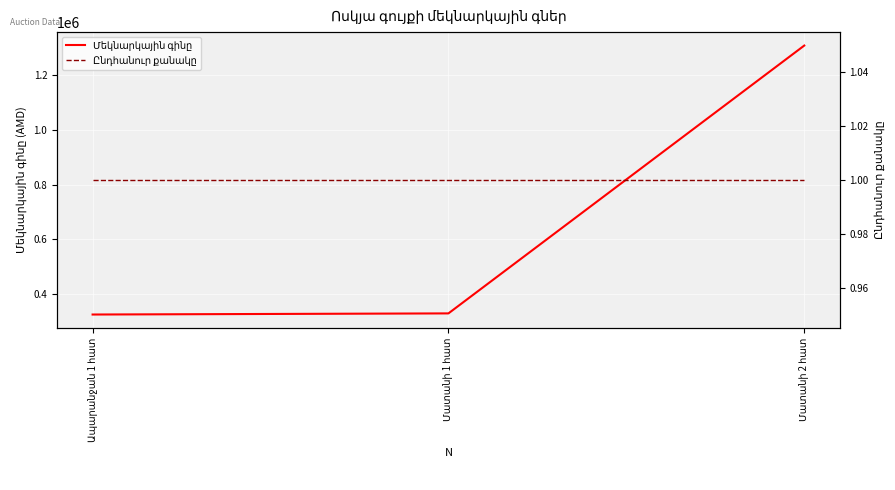

How many data points does each series have?

3